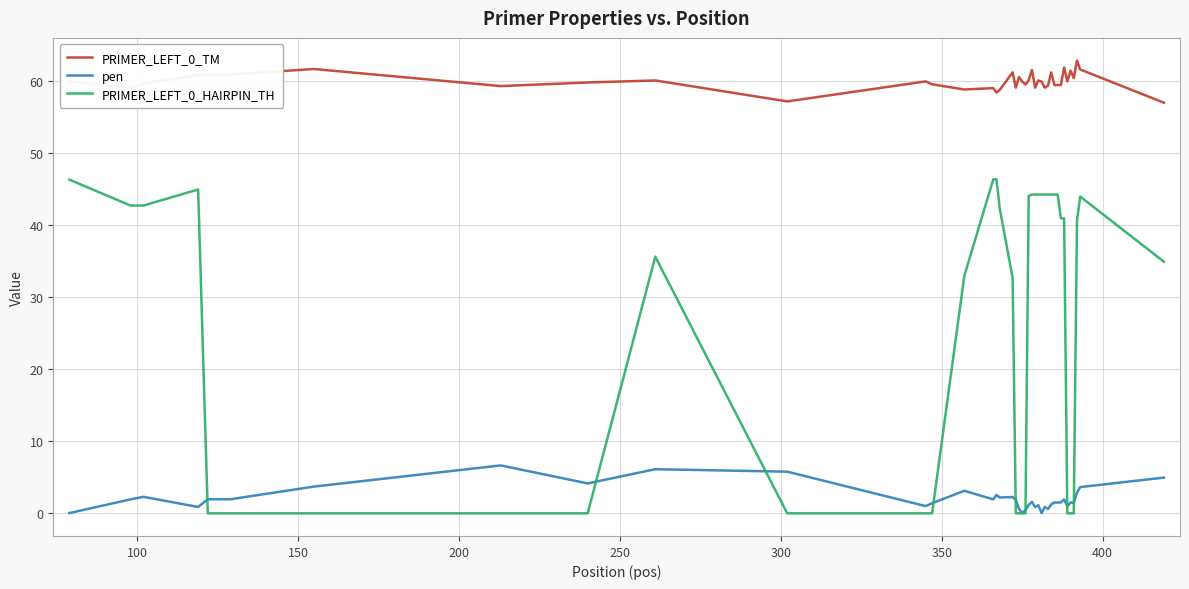

In PRIMER_LEFT_0_TM, how many points are higher than both neighbors (excluding endpoints)?

13